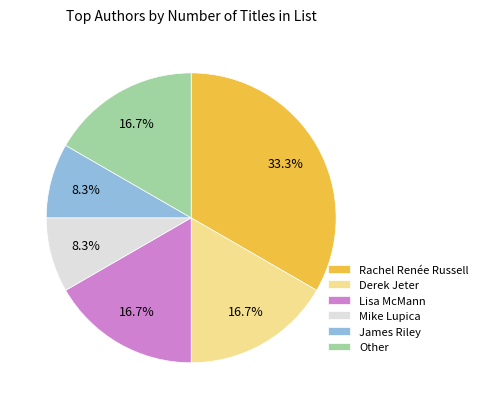

Does Lisa McMann account for over 50% of the chart?

No